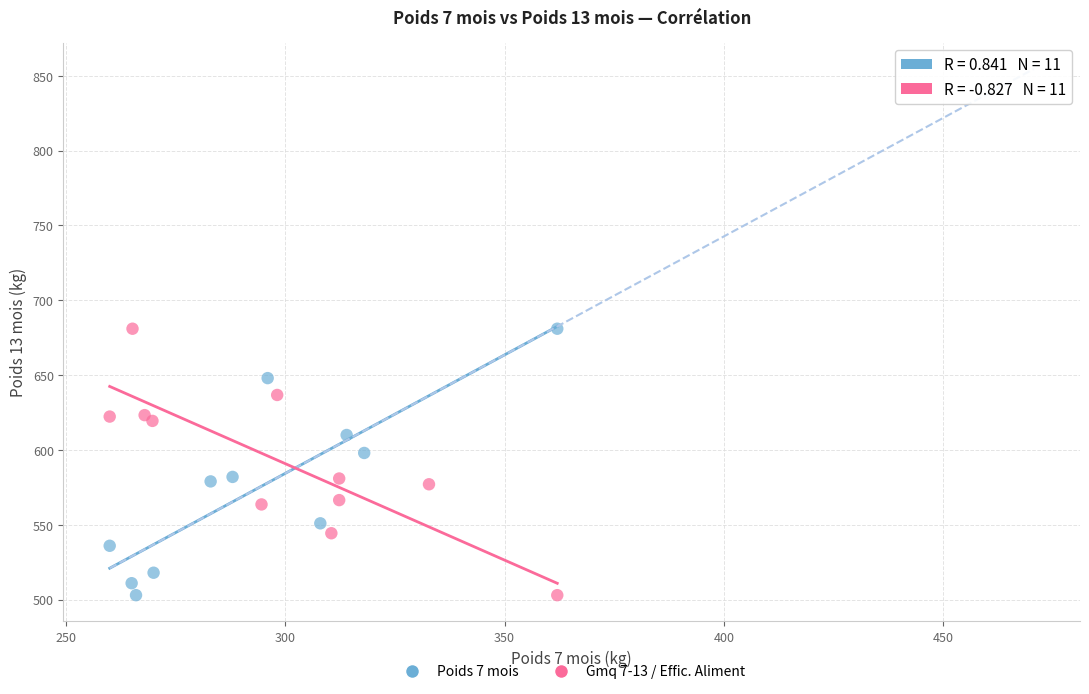

What are all the series names shown in the legend?

Poids 7 mois, Gmq 7-13 / Effic. Aliment